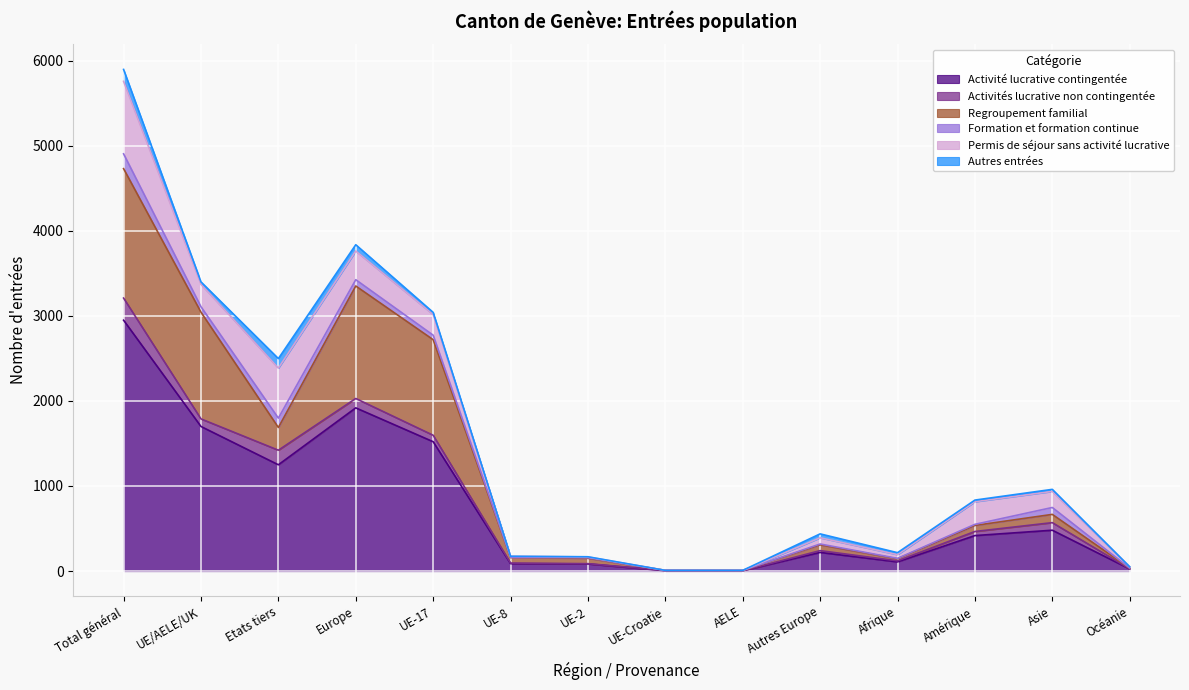

True or false: Formation et formation continue and Activité lucrative contingentée cross at least once.

False